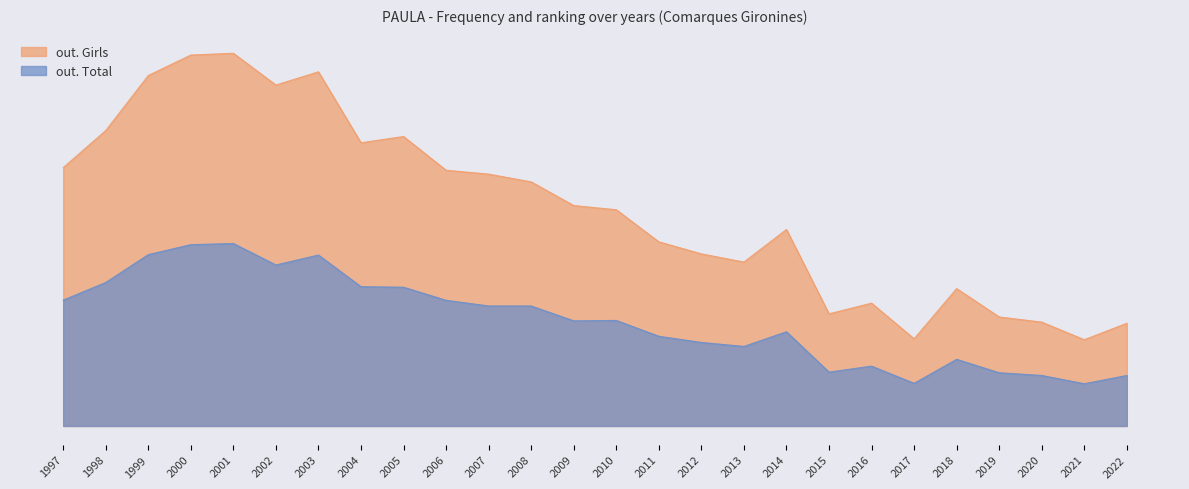

Reading left to right, extract all data points from this chart.

out. Girls: 1997=2465	1998=2819	1999=3344	2000=3539	2001=3556	2002=3253	2003=3379	2004=2702	2005=2762	2006=2440	2007=2403	2008=2329	2009=2103	2010=2063	2011=1757	2012=1642	2013=1564	2014=1875	2015=1070	2016=1172	2017=832	2018=1311	2019=1040	2020=991	2021=823	2022=980
out. Total: 1997=1201	1998=1369	1999=1635	2000=1730	2001=1741	2002=1536	2003=1631	2004=1329	2005=1324	2006=1199	2007=1145	2008=1145	2009=1003	2010=1007	2011=856	2012=797	2013=759	2014=899	2015=514	2016=571	2017=407	2018=636	2019=508	2020=482	2021=403	2022=482